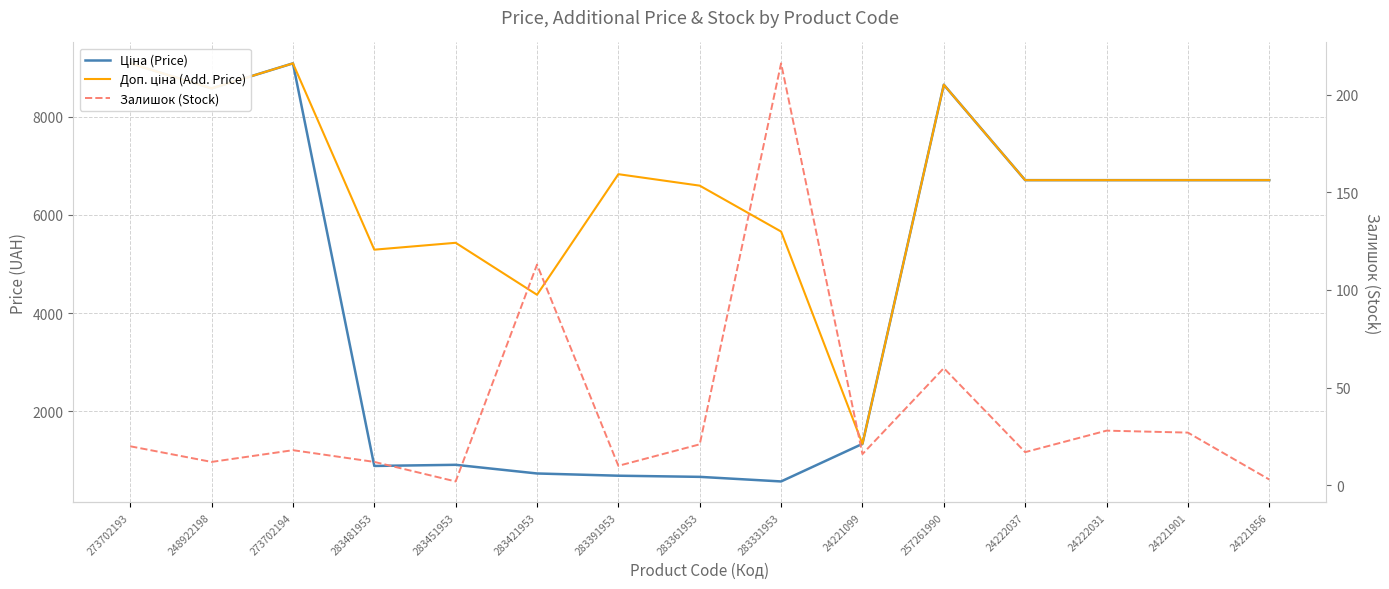

Which series has the largest total across all categories?

Доп. ціна (Add. Price)